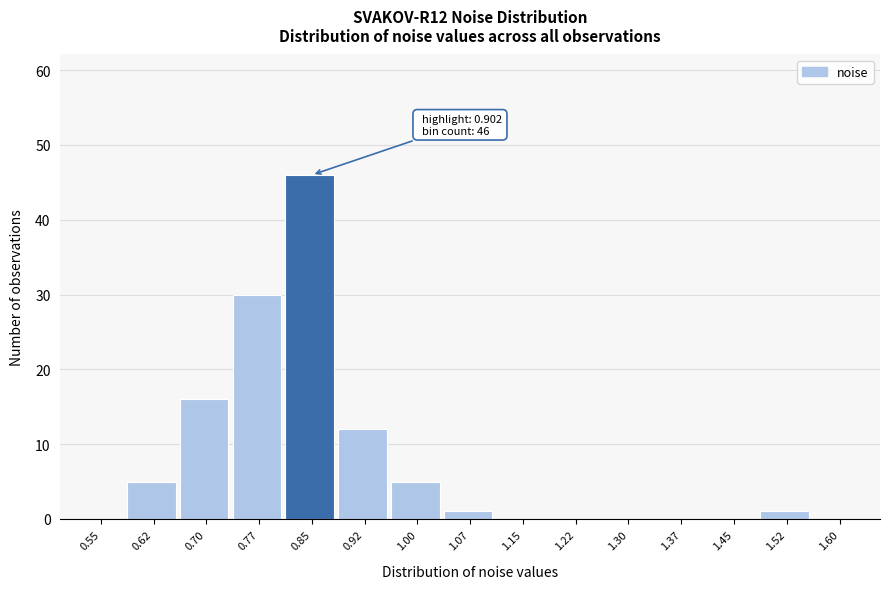

Reading left to right, what are all the values shown in this chart?

0.55=0	0.62=5	0.70=16	0.77=30	0.85=46	0.92=12	1.00=5	1.07=1	1.15=0	1.22=0	1.30=0	1.37=0	1.45=0	1.52=1	1.60=0